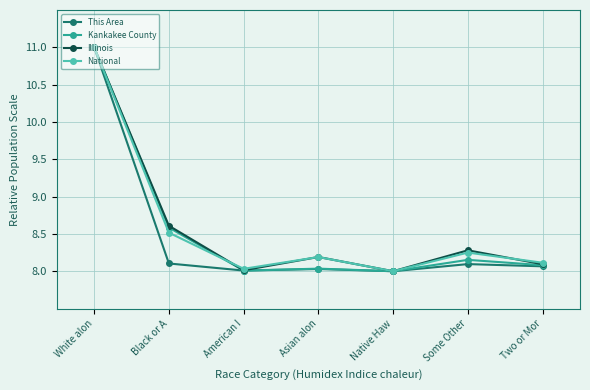

Count the number of data series in this chart.

4